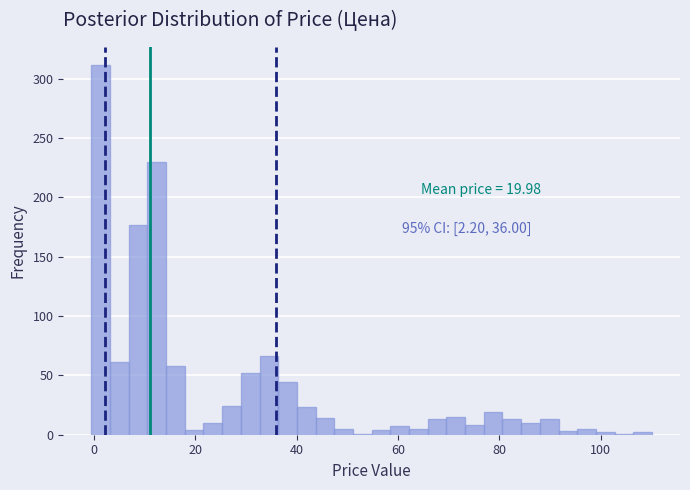

Around what value on the x-axis is the tallest bar? Give the approximate position of its centre, as read against the axis.

2